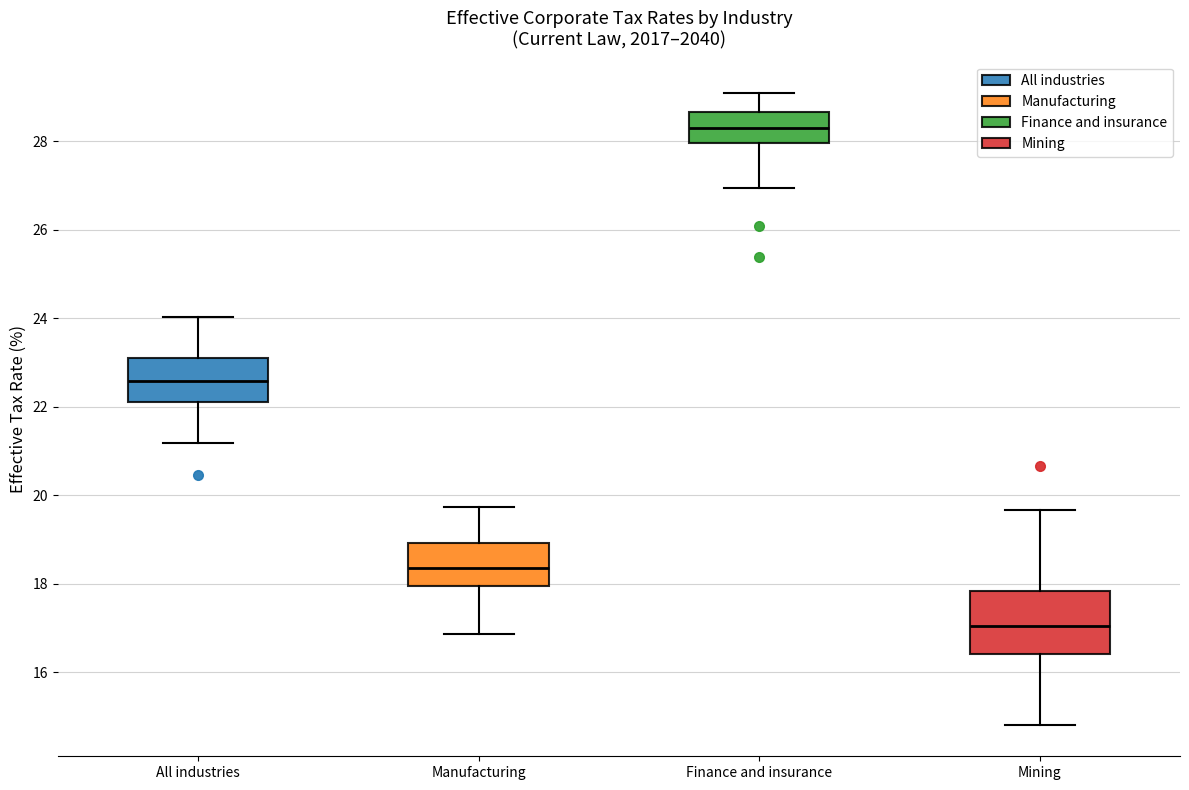

Where is the upper edge of the box for Manufacturing on the y-axis? The values are not printed on the chart, so give them approximately, as read against the axis.

19.0